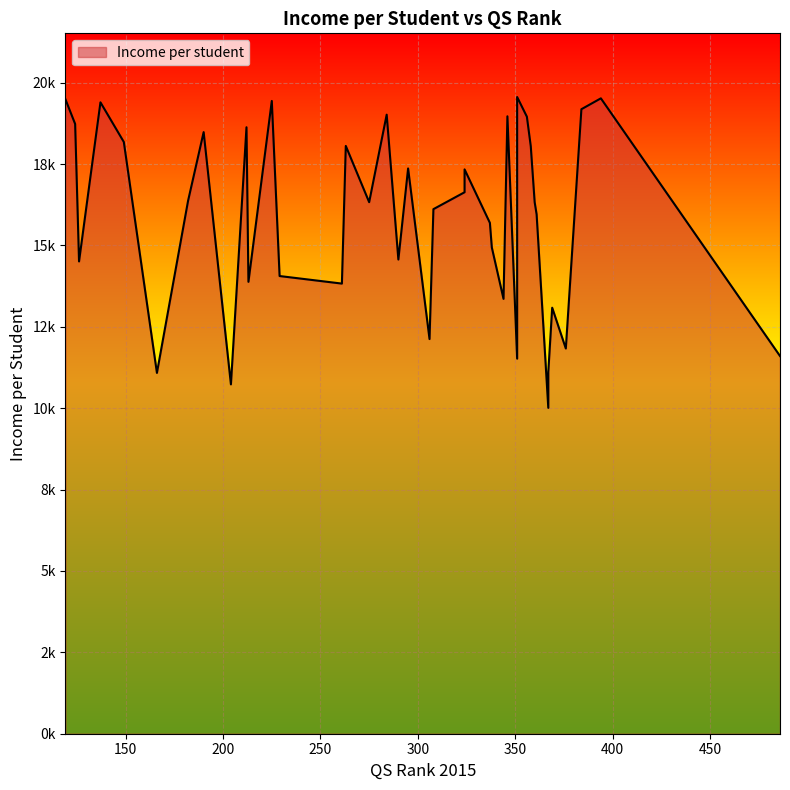

What is the change in value from 367 to 124?

+7616.1